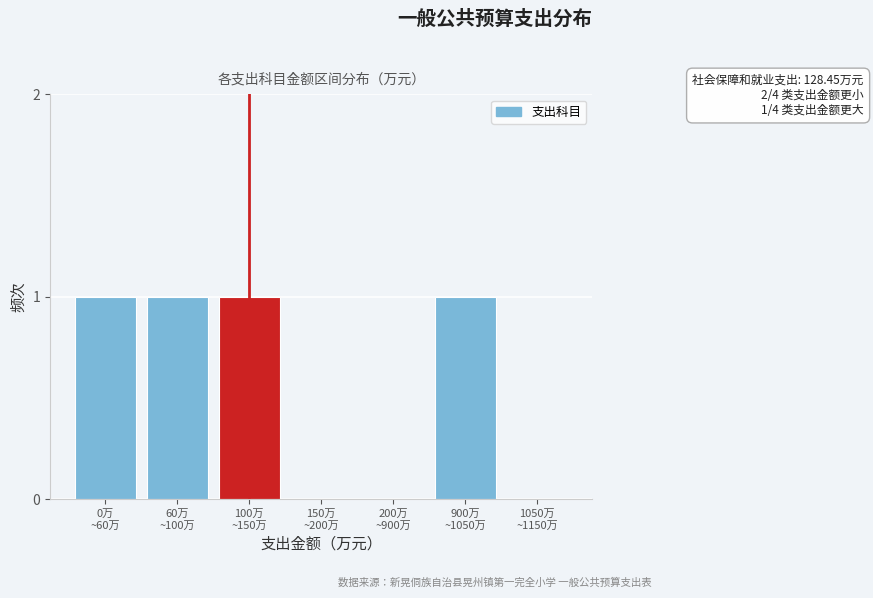

What is the sum of all values?

4